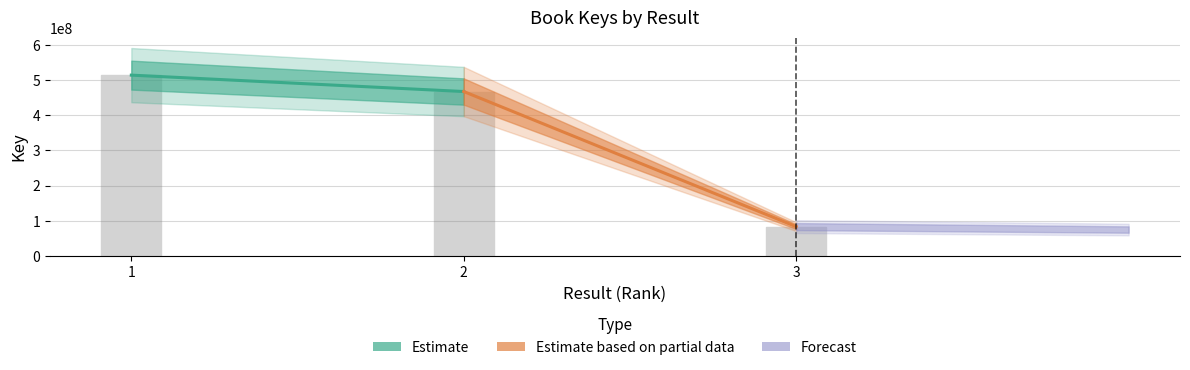

Between 1 and 2, which is larger?

1